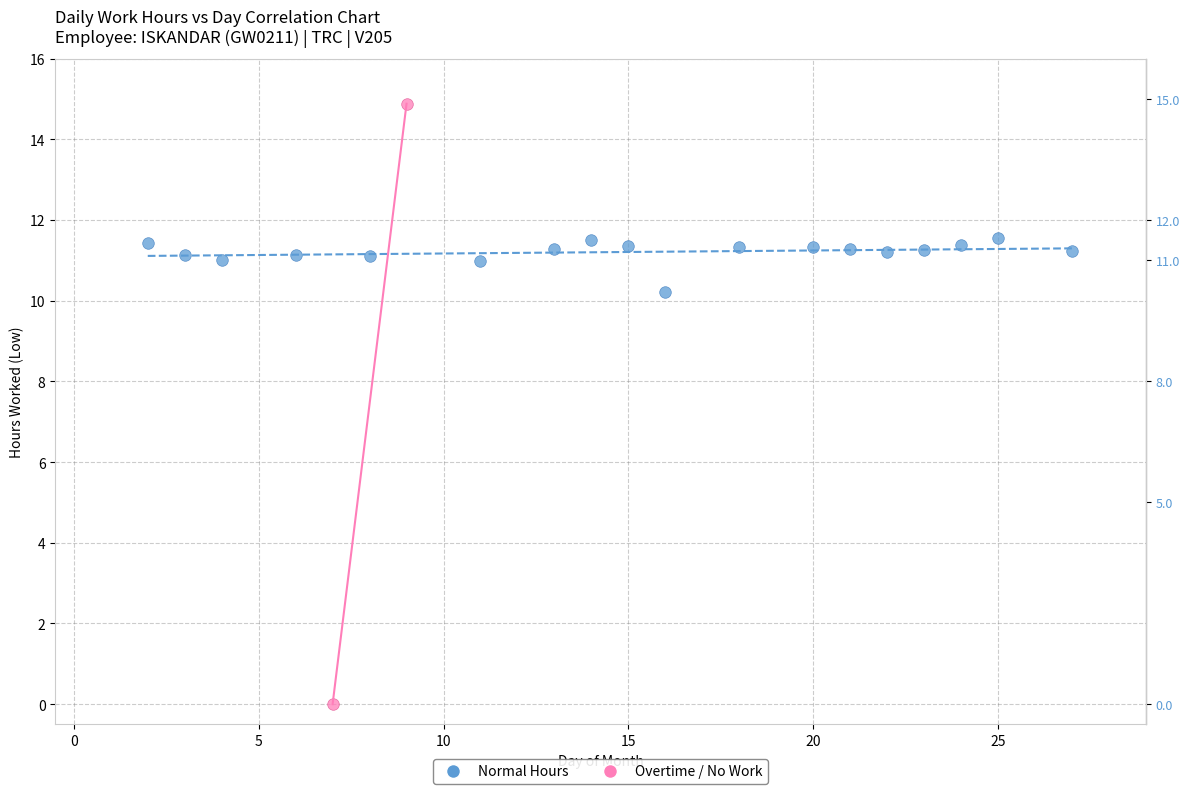

Which series contains the lowest Y value?

Overtime / No Work